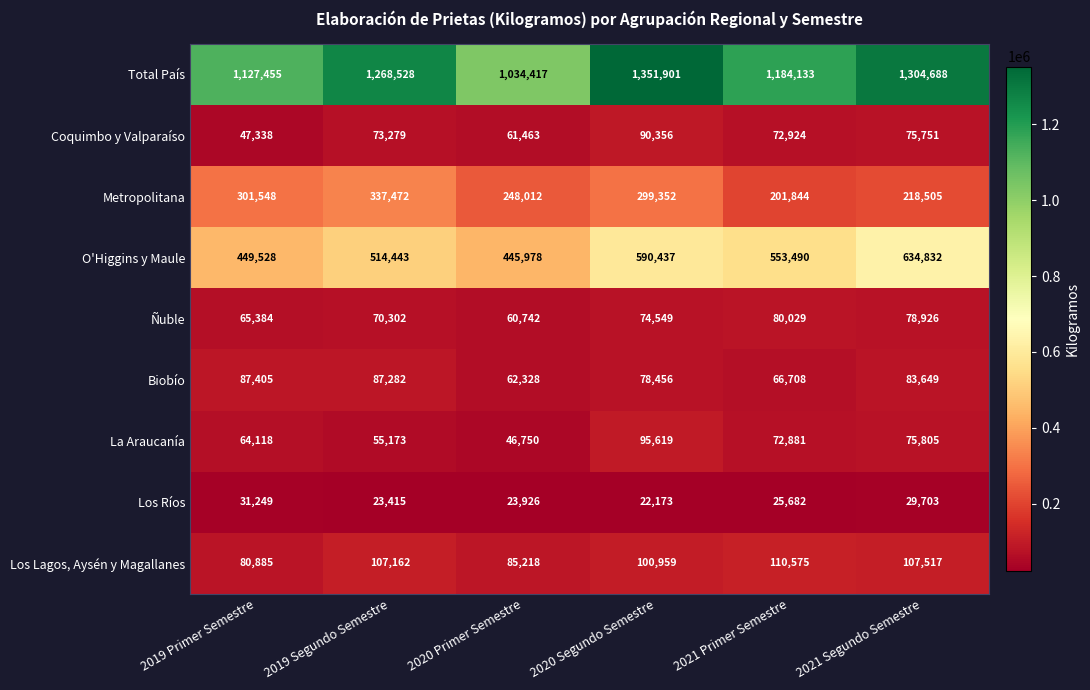

Which category has the lowest value across all series?

2020 Segundo Semestre